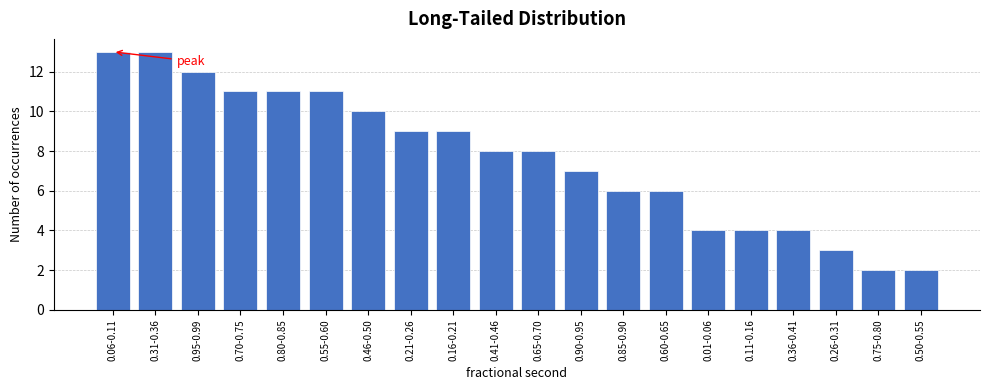

Reading right to left, transcribe all the data shown in this chart.

0.50-0.55=2	0.75-0.80=2	0.26-0.31=3	0.36-0.41=4	0.11-0.16=4	0.01-0.06=4	0.60-0.65=6	0.85-0.90=6	0.90-0.95=7	0.65-0.70=8	0.41-0.46=8	0.16-0.21=9	0.21-0.26=9	0.46-0.50=10	0.55-0.60=11	0.80-0.85=11	0.70-0.75=11	0.95-0.99=12	0.31-0.36=13	0.06-0.11=13